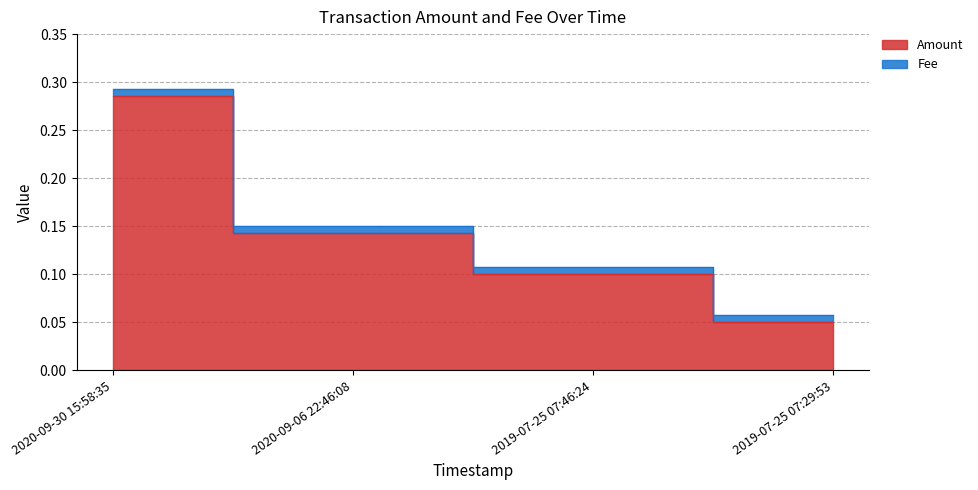

What is the label of the 1st point from the left?

2020-09-30 15:58:35